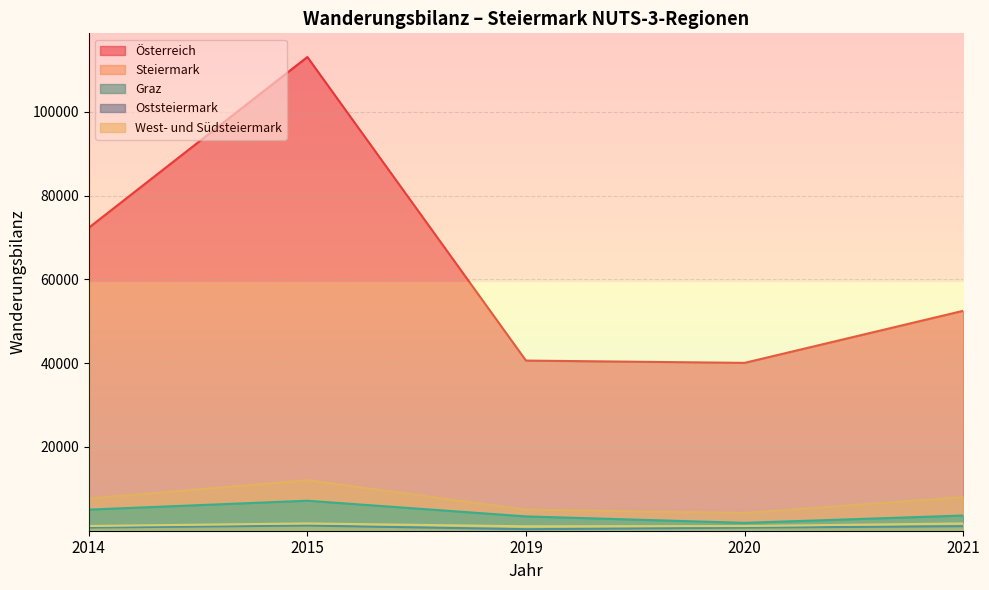

True or false: West- und Südsteiermark and Steiermark cross at least once.

False